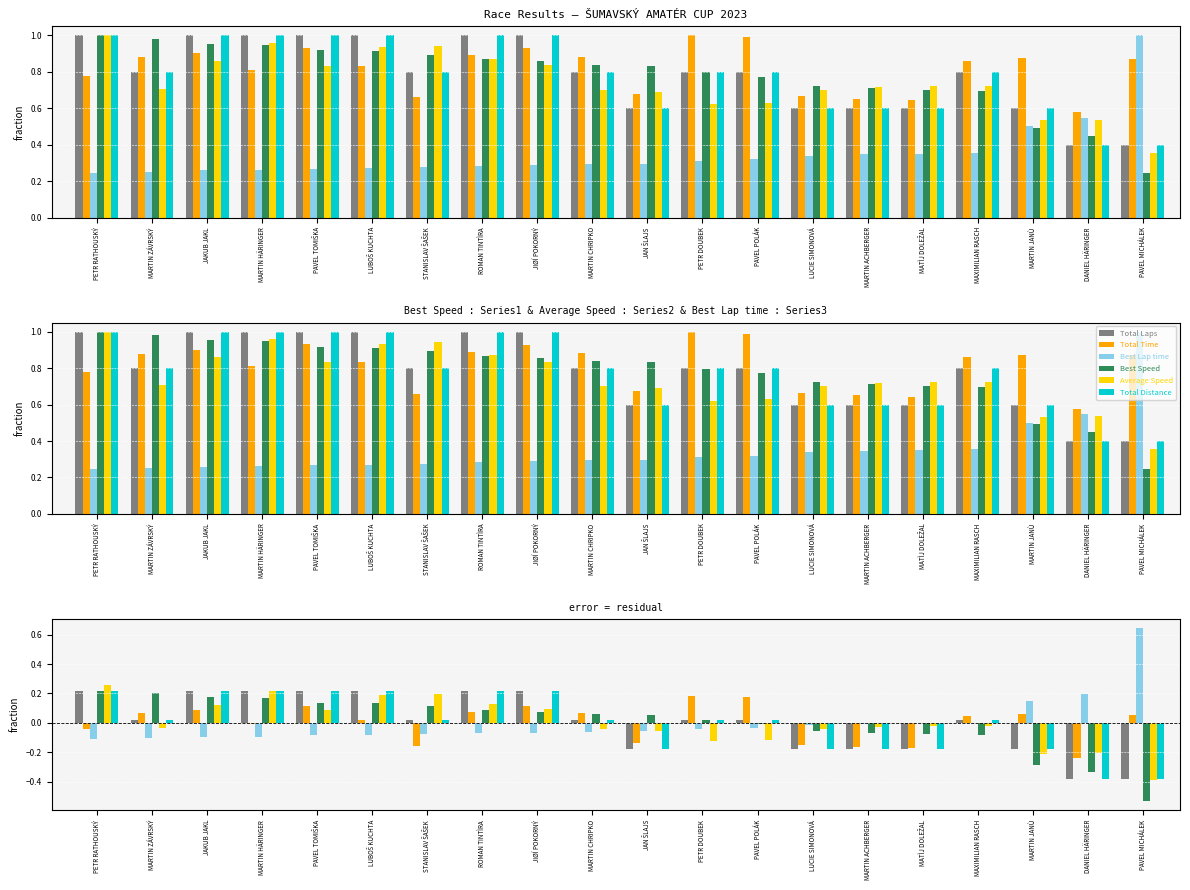

Reading left to right, list all the values displayed in this chart.

Total Laps: PETR RATHOUSKÝ=0.2	MARTIN ZÁVRSKÝ=0.0	JAKUB JAKL=0.2	MARTIN HÄRINGER=0.2	PAVEL TOMIŠKA=0.2	LUBOŠ KUCHTA=0.2	STANISLAV ŠAŠEK=0.0	ROMAN TINTÌRA=0.2	JIØÍ POKORNÝ=0.2	MARTIN CHRIPKO=0.0	JAN ŠLAJS=-0.2	PETR DOUBEK=0.0	PAVEL POLÁK=0.0	LUCIE SIMONOVÁ=-0.2	MARTIN ACHBERGER=-0.2	MATÌJ DOLEŽAL=-0.2	MAXIMILIAN RASCH=0.0	MARTIN JANÙ=-0.2	DANIEL HÄRINGER=-0.4	PAVEL MICHÁLEK=-0.4
Total Time: PETR RATHOUSKÝ=-0.0	MARTIN ZÁVRSKÝ=0.1	JAKUB JAKL=0.1	MARTIN HÄRINGER=-0.0	PAVEL TOMIŠKA=0.1	LUBOŠ KUCHTA=0.0	STANISLAV ŠAŠEK=-0.2	ROMAN TINTÌRA=0.1	JIØÍ POKORNÝ=0.1	MARTIN CHRIPKO=0.1	JAN ŠLAJS=-0.1	PETR DOUBEK=0.2	PAVEL POLÁK=0.2	LUCIE SIMONOVÁ=-0.2	MARTIN ACHBERGER=-0.2	MATÌJ DOLEŽAL=-0.2	MAXIMILIAN RASCH=0.0	MARTIN JANÙ=0.1	DANIEL HÄRINGER=-0.2	PAVEL MICHÁLEK=0.1
Best Lap time: PETR RATHOUSKÝ=-0.1	MARTIN ZÁVRSKÝ=-0.1	JAKUB JAKL=-0.1	MARTIN HÄRINGER=-0.1	PAVEL TOMIŠKA=-0.1	LUBOŠ KUCHTA=-0.1	STANISLAV ŠAŠEK=-0.1	ROMAN TINTÌRA=-0.1	JIØÍ POKORNÝ=-0.1	MARTIN CHRIPKO=-0.1	JAN ŠLAJS=-0.1	PETR DOUBEK=-0.0	PAVEL POLÁK=-0.0	LUCIE SIMONOVÁ=-0.0	MARTIN ACHBERGER=-0.0	MATÌJ DOLEŽAL=-0.0	MAXIMILIAN RASCH=0.0	MARTIN JANÙ=0.1	DANIEL HÄRINGER=0.2	PAVEL MICHÁLEK=0.6
Best Speed: PETR RATHOUSKÝ=0.2	MARTIN ZÁVRSKÝ=0.2	JAKUB JAKL=0.2	MARTIN HÄRINGER=0.2	PAVEL TOMIŠKA=0.1	LUBOŠ KUCHTA=0.1	STANISLAV ŠAŠEK=0.1	ROMAN TINTÌRA=0.1	JIØÍ POKORNÝ=0.1	MARTIN CHRIPKO=0.1	JAN ŠLAJS=0.1	PETR DOUBEK=0.0	PAVEL POLÁK=-0.0	LUCIE SIMONOVÁ=-0.1	MARTIN ACHBERGER=-0.1	MATÌJ DOLEŽAL=-0.1	MAXIMILIAN RASCH=-0.1	MARTIN JANÙ=-0.3	DANIEL HÄRINGER=-0.3	PAVEL MICHÁLEK=-0.5
Average Speed: PETR RATHOUSKÝ=0.3	MARTIN ZÁVRSKÝ=-0.0	JAKUB JAKL=0.1	MARTIN HÄRINGER=0.2	PAVEL TOMIŠKA=0.1	LUBOŠ KUCHTA=0.2	STANISLAV ŠAŠEK=0.2	ROMAN TINTÌRA=0.1	JIØÍ POKORNÝ=0.1	MARTIN CHRIPKO=-0.0	JAN ŠLAJS=-0.1	PETR DOUBEK=-0.1	PAVEL POLÁK=-0.1	LUCIE SIMONOVÁ=-0.0	MARTIN ACHBERGER=-0.0	MATÌJ DOLEŽAL=-0.0	MAXIMILIAN RASCH=-0.0	MARTIN JANÙ=-0.2	DANIEL HÄRINGER=-0.2	PAVEL MICHÁLEK=-0.4
Total Distance: PETR RATHOUSKÝ=0.2	MARTIN ZÁVRSKÝ=0.0	JAKUB JAKL=0.2	MARTIN HÄRINGER=0.2	PAVEL TOMIŠKA=0.2	LUBOŠ KUCHTA=0.2	STANISLAV ŠAŠEK=0.0	ROMAN TINTÌRA=0.2	JIØÍ POKORNÝ=0.2	MARTIN CHRIPKO=0.0	JAN ŠLAJS=-0.2	PETR DOUBEK=0.0	PAVEL POLÁK=0.0	LUCIE SIMONOVÁ=-0.2	MARTIN ACHBERGER=-0.2	MATÌJ DOLEŽAL=-0.2	MAXIMILIAN RASCH=0.0	MARTIN JANÙ=-0.2	DANIEL HÄRINGER=-0.4	PAVEL MICHÁLEK=-0.4